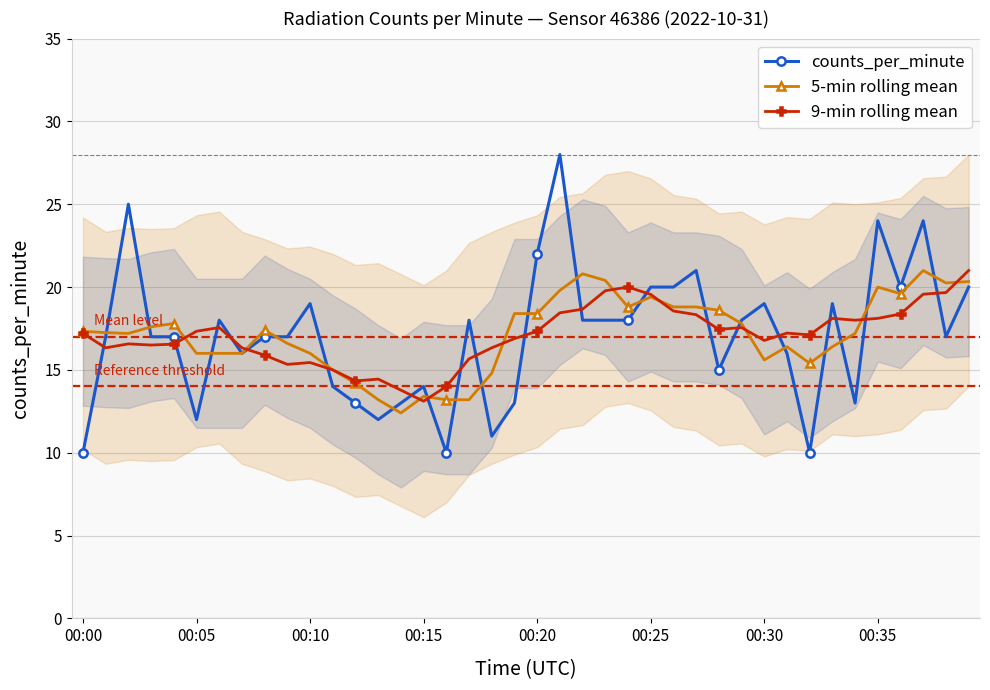

What is the label of the 16th point from the right?

24